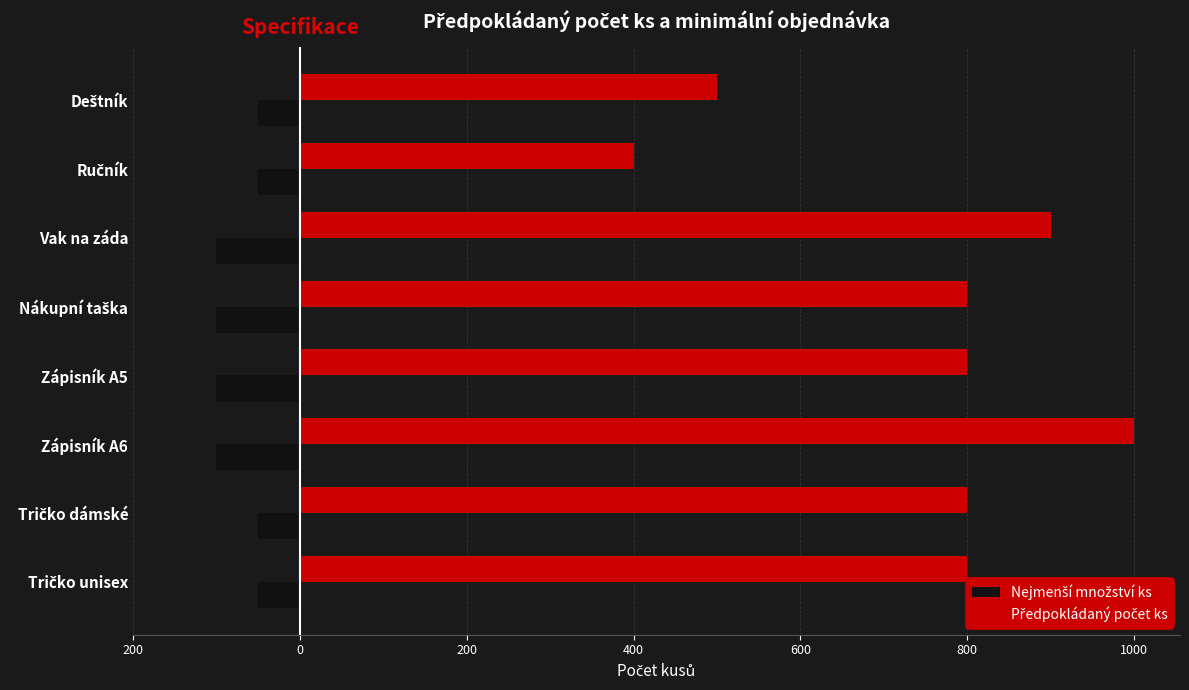

What is the average value of the Nejmenší množství ks series?

-75